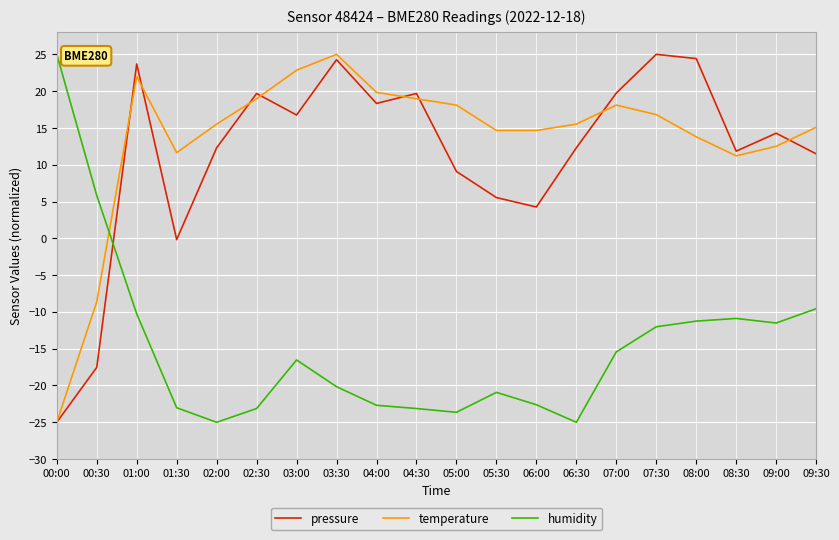

The humidity series shows 8.0 at 00:30. True or false?

False